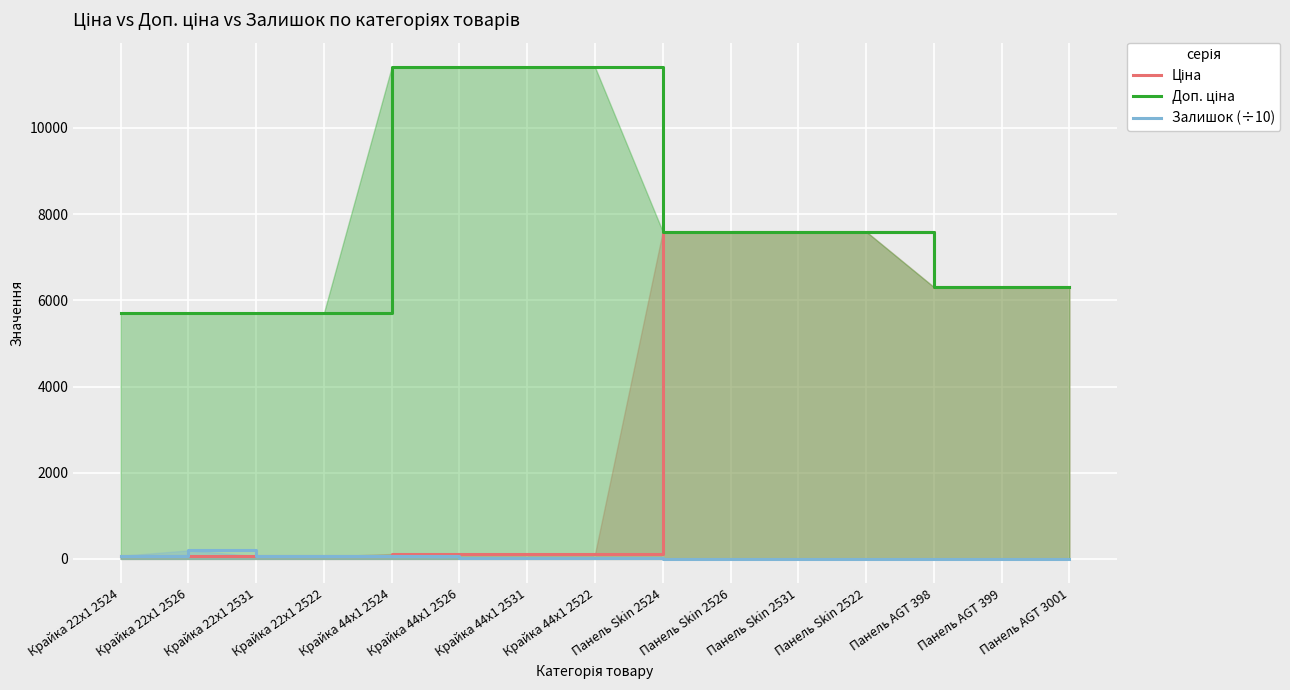

Rank the series by their average value, from lowest to highest.

Залишок (÷10), Ціна, Доп. ціна